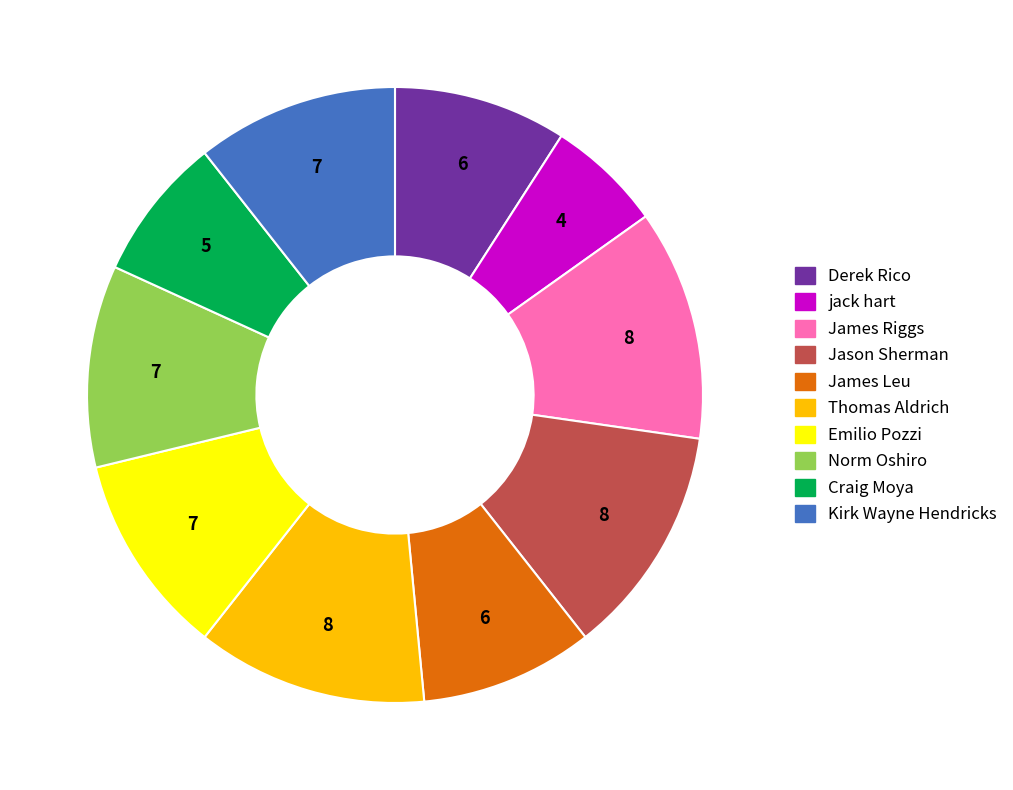

True or false: Thomas Aldrich accounts for 12% of the total.

True